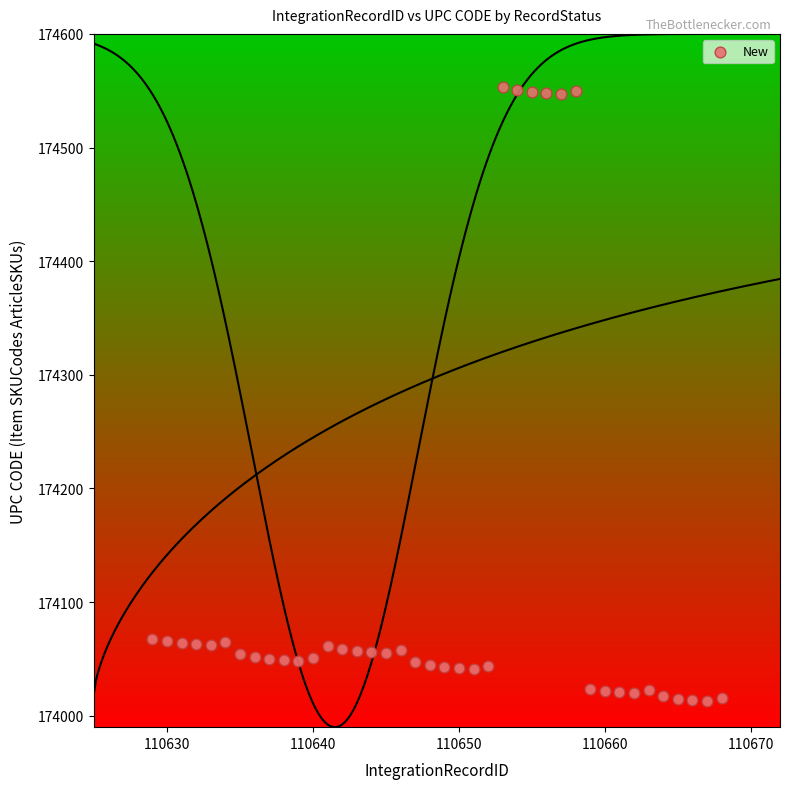

What is the range of Y values (max minus min)?

540